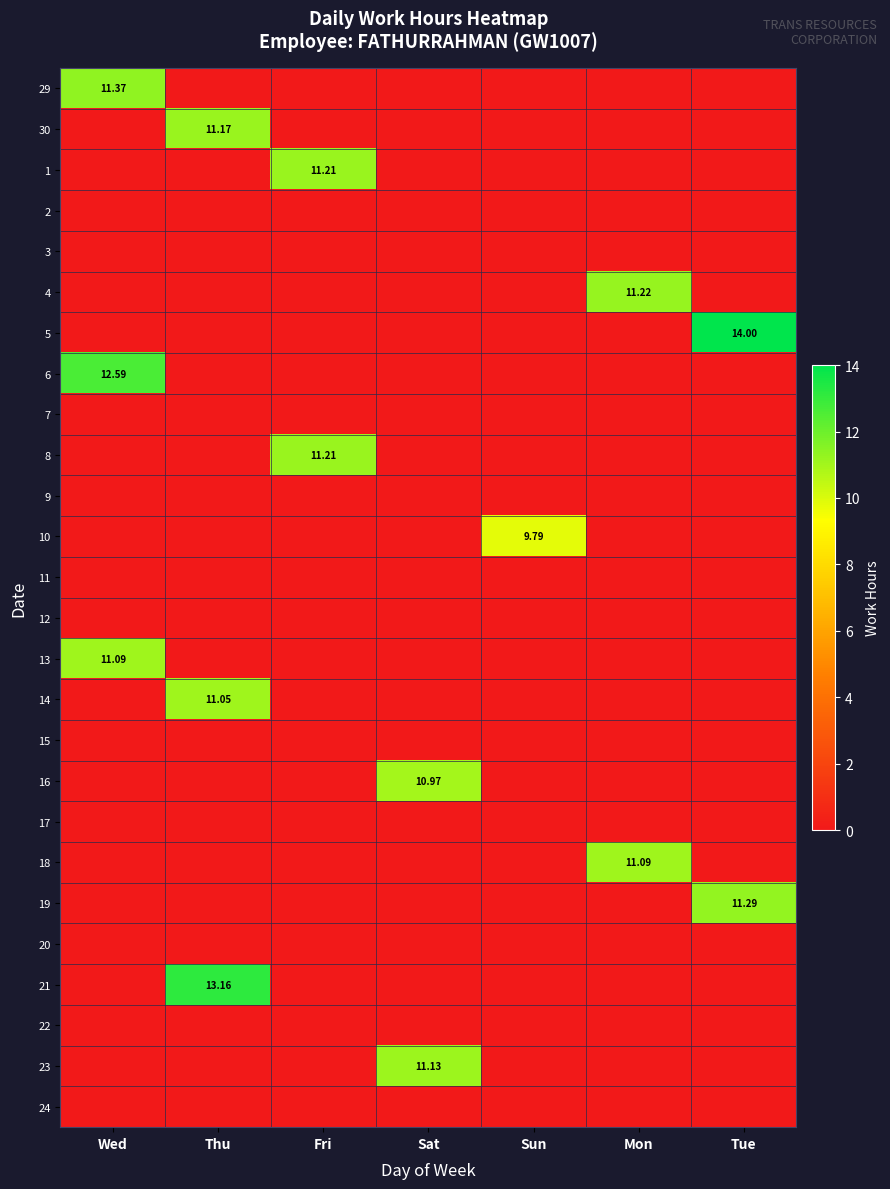

Is the value of 21 at Thu greater than the value of 23 at Fri?

Yes